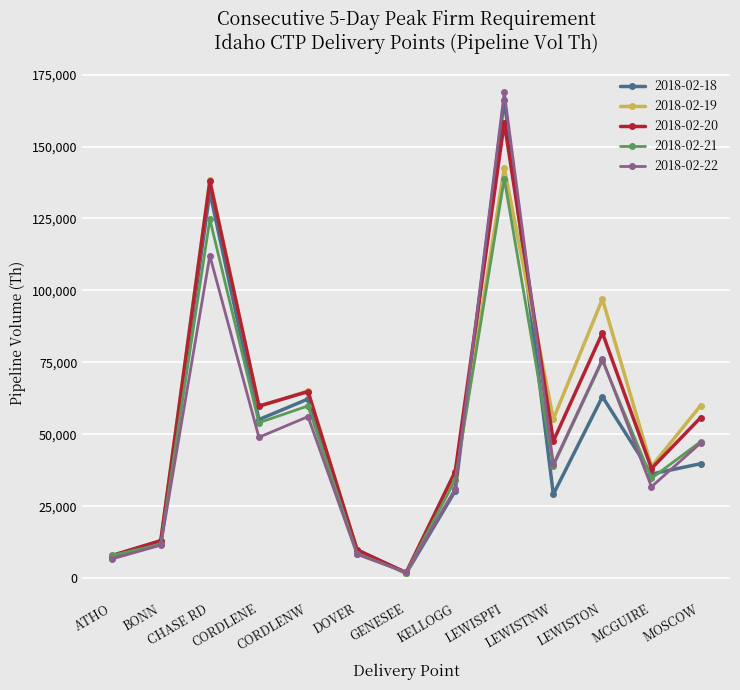

What is the maximum value shown in the chart?

168840